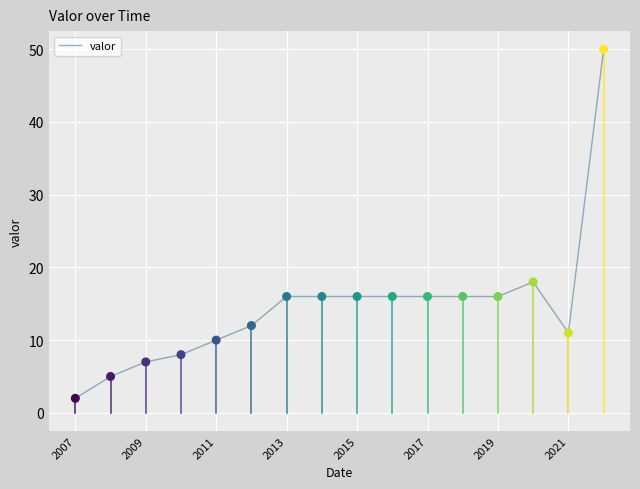

What is the greatest value displayed?

50